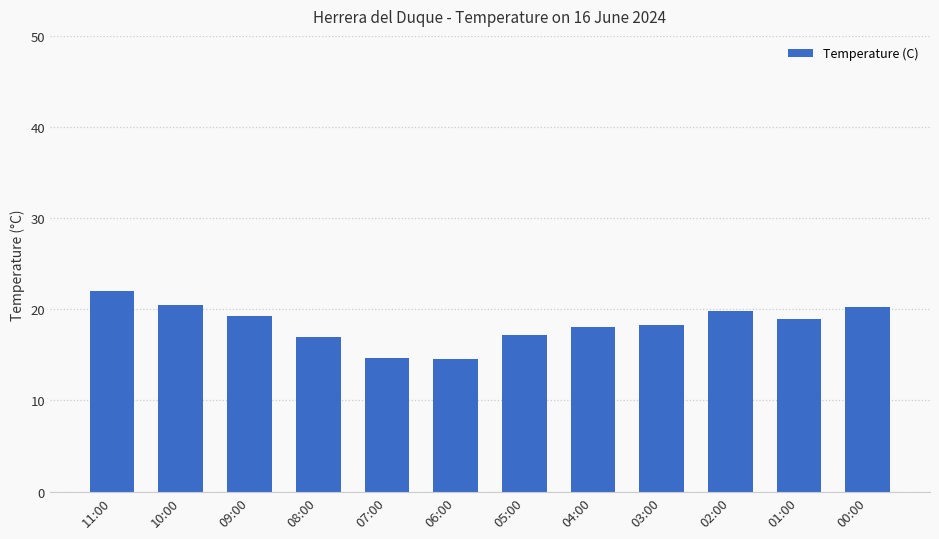

Which category has the highest value across all series?

11:00